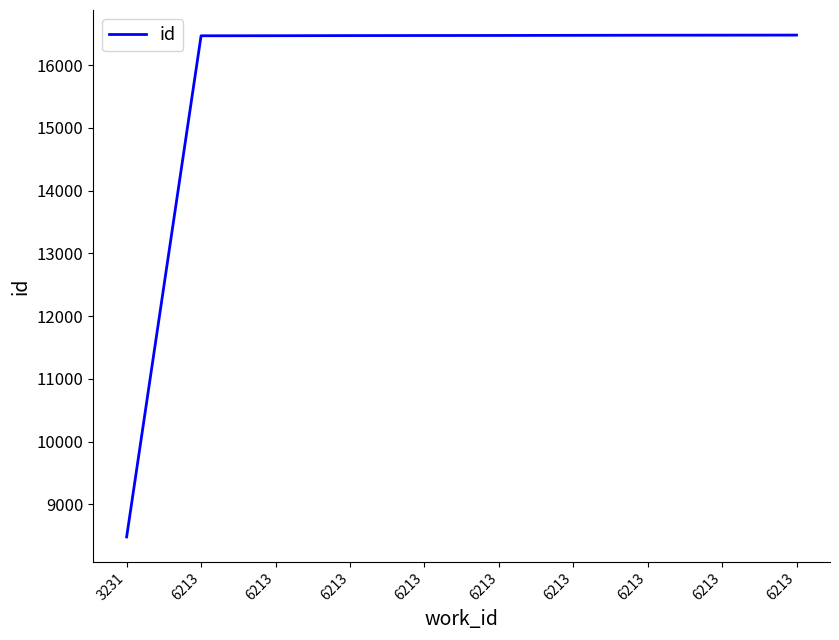

What is the change in value from 6213 to 6213?

+4